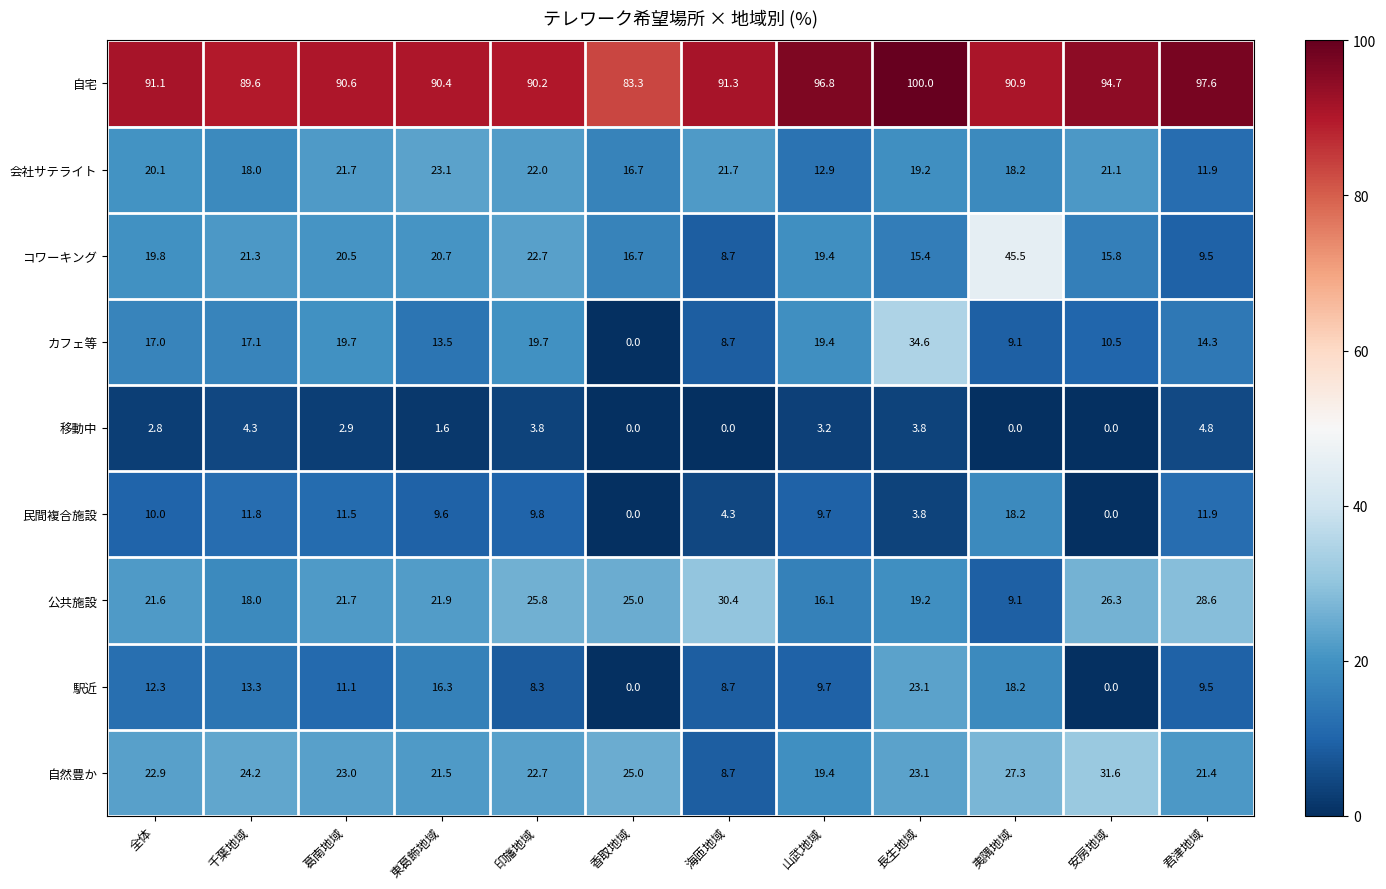

What is the minimum value for 自然豊か?

8.7